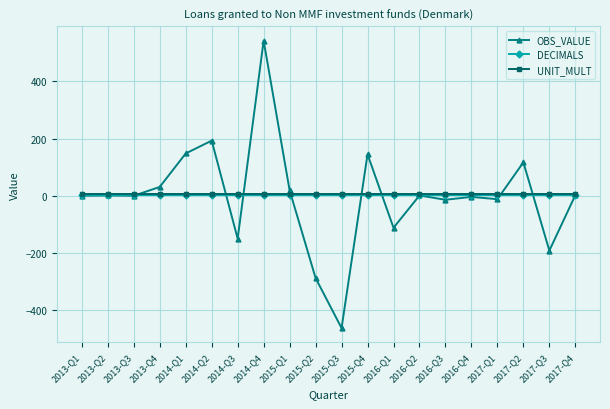

Which label corresponds to the smallest value in the chart?

2015-Q3